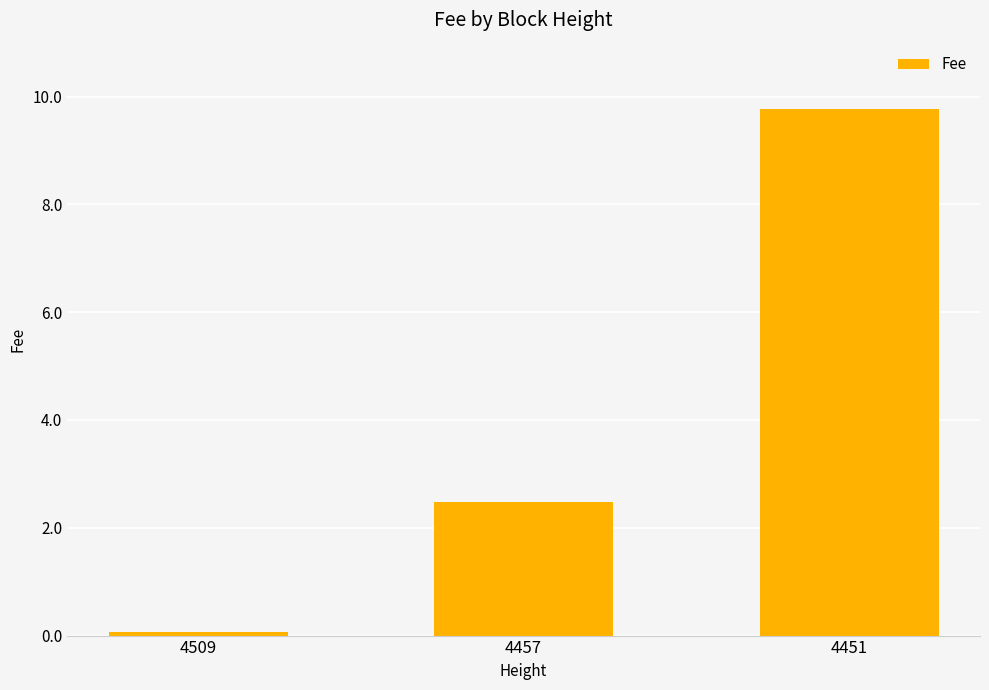

What is the change in value from 4509 to 4451?

+9.7